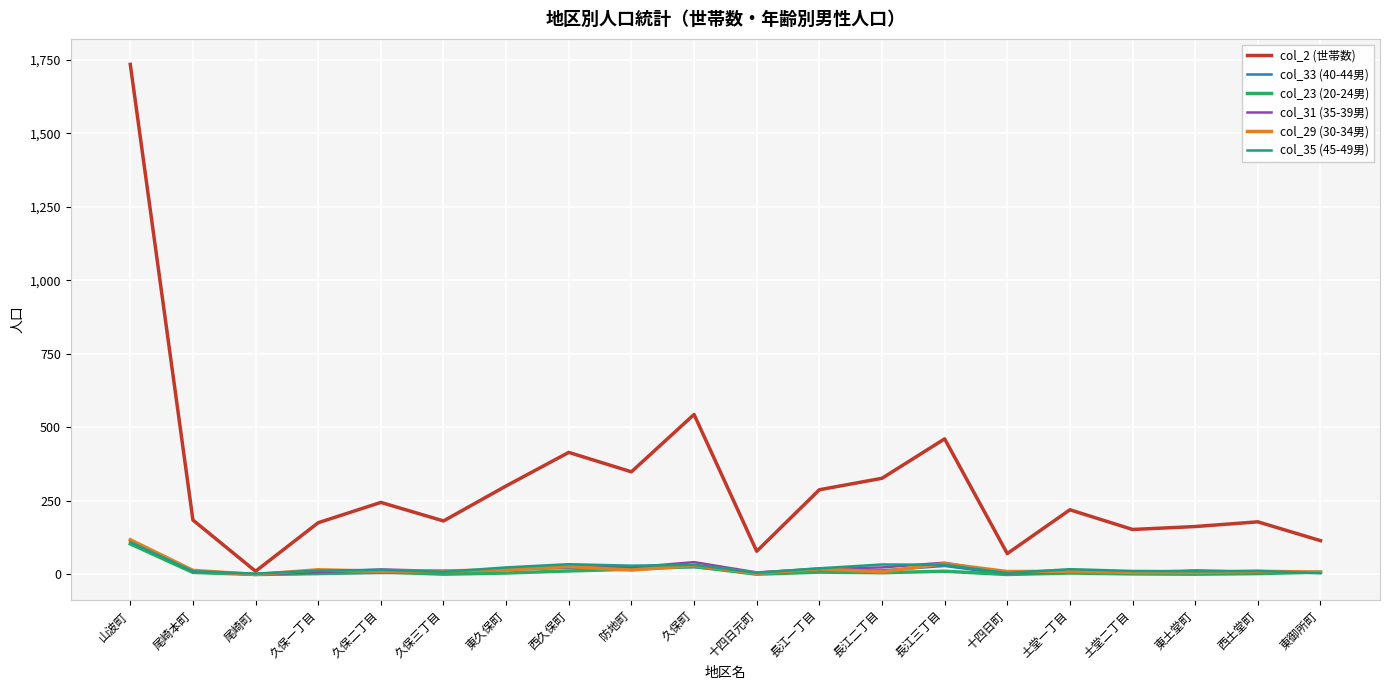

Which series has the largest total across all categories?

col_2 (世帯数)